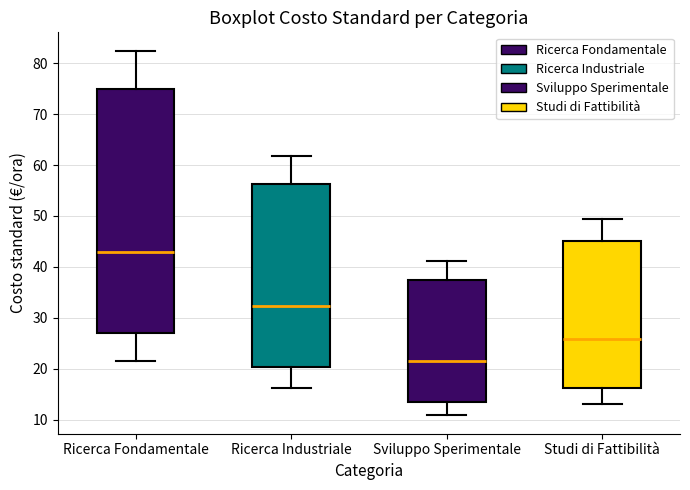

Reading left to right, read every box against the y-axis: the position of its median line, the range the box covers, and the ends of its whiskers. The values are not printed on the chart, so give them approximately, as read against the axis.

Ricerca Fondamentale: median 43, box 27 to 75, whiskers 22 to 83
Ricerca Industriale: median 32, box 20 to 56, whiskers 16 to 62
Sviluppo Sperimentale: median 22, box 14 to 38, whiskers 11 to 41
Studi di Fattibilità: median 26, box 16 to 45, whiskers 13 to 50